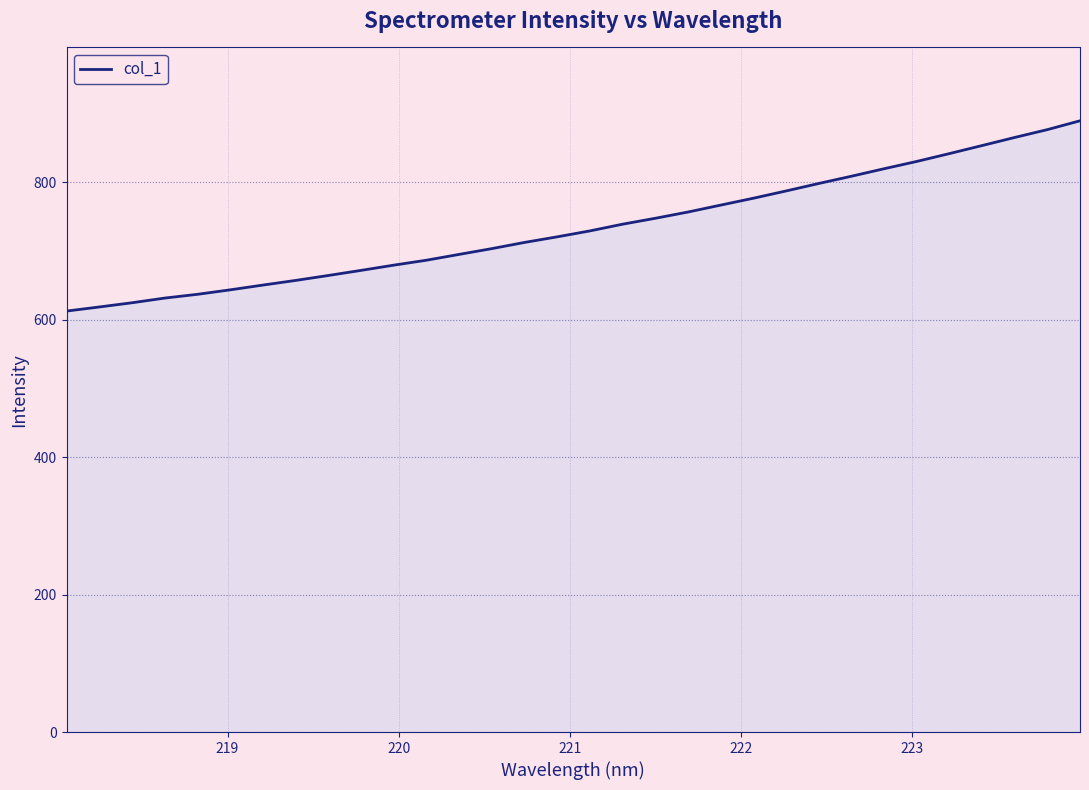

What is the difference between the maximum and minimum values?

276.9